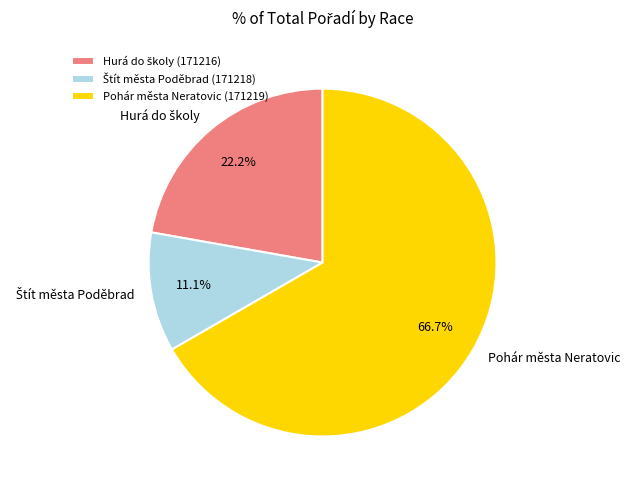

How many slices are in this pie chart?

3